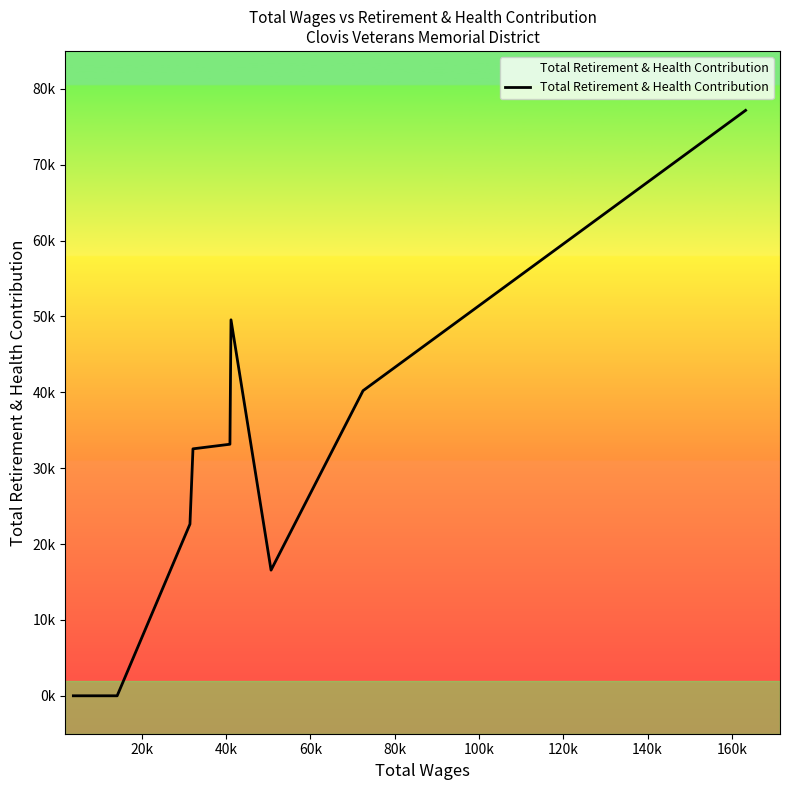

Reading left to right, transcribe all the data shown in this chart.

0	0	0	0	22633	32552	33158	49558	16564	40219	77165